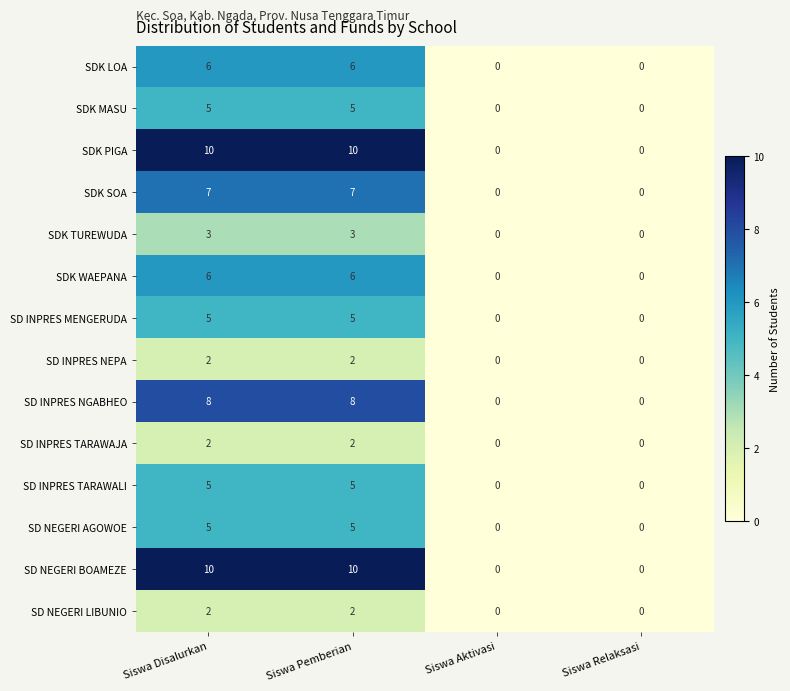

What is the sum of the SDK PIGA values at Siswa Disalurkan and Siswa Relaksasi?

10